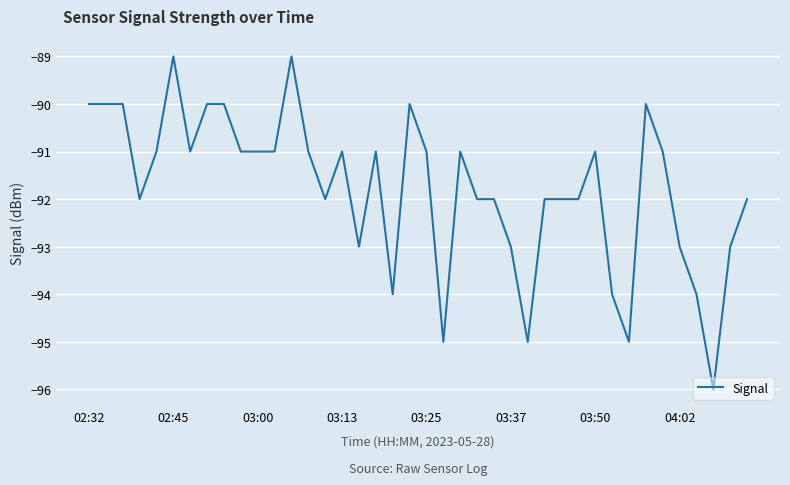

How many distinct data groups are displayed?

1